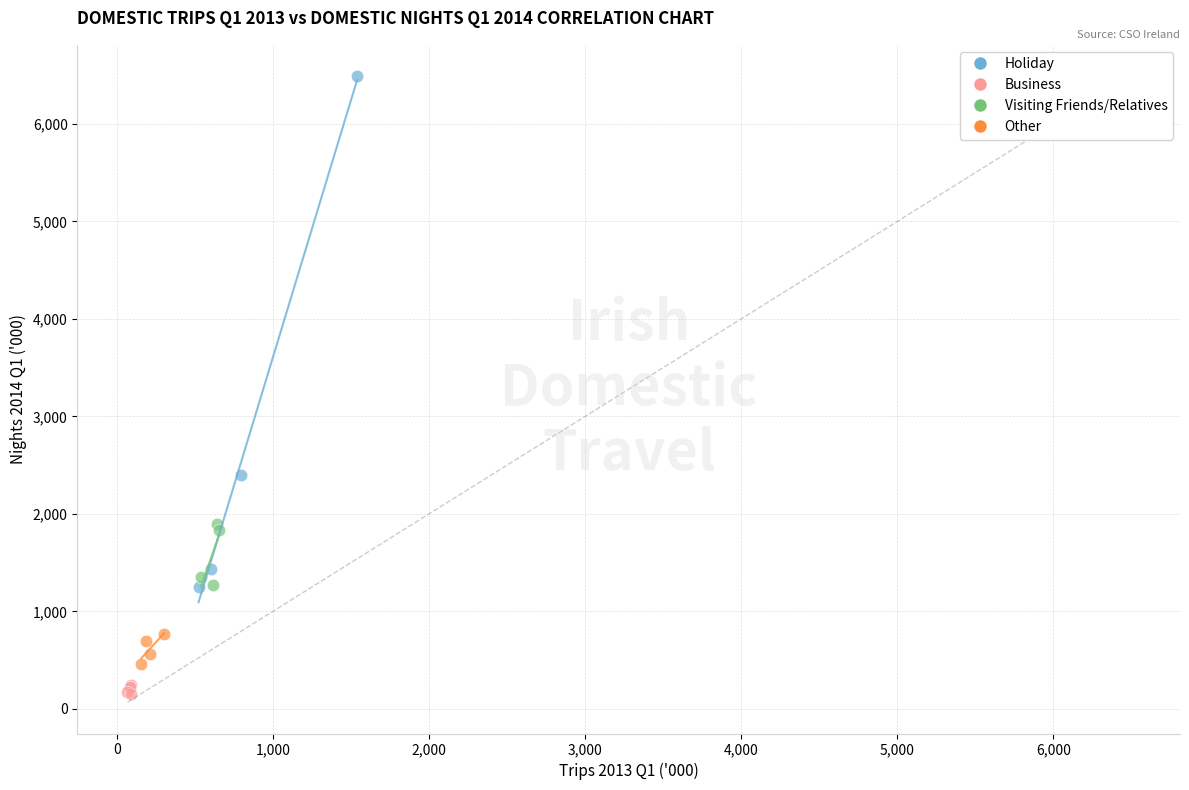

Which series has the widest spread of Y values?

Holiday